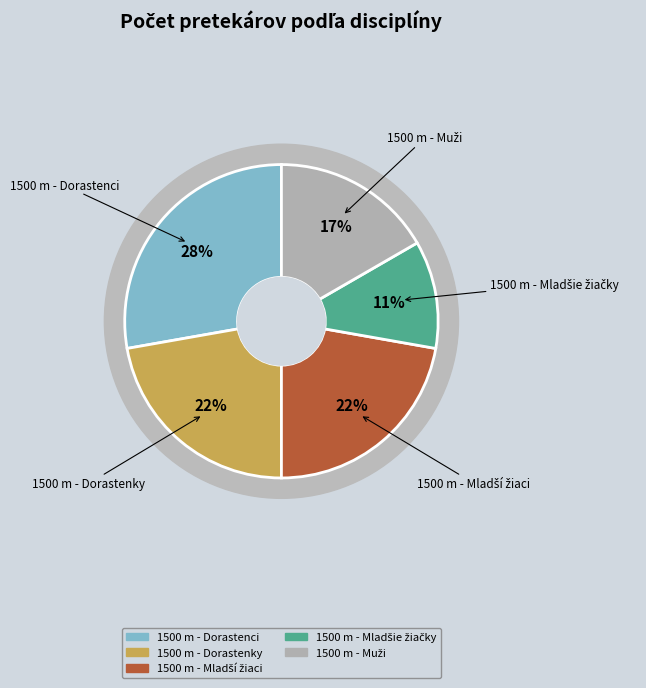

How many slices are in this pie chart?

5